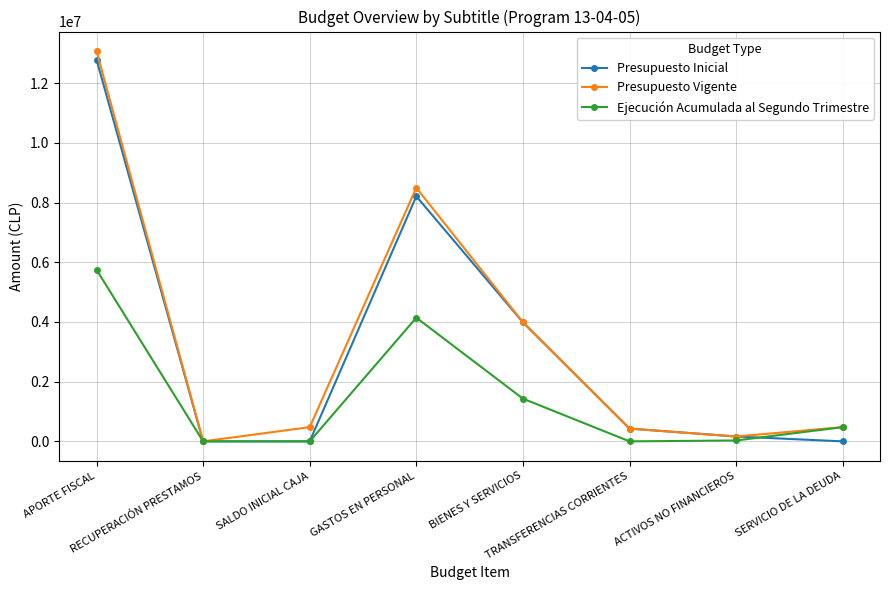

What is the difference between the maximum and minimum values in the Ejecución Acumulada al Segundo Trimestre series?

5751106